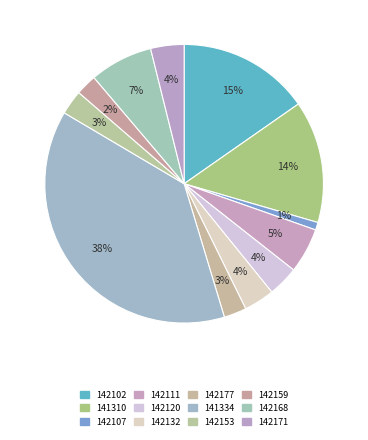

To the nearest percent, what is the difference between the largest and smallest slice percentages?

37%